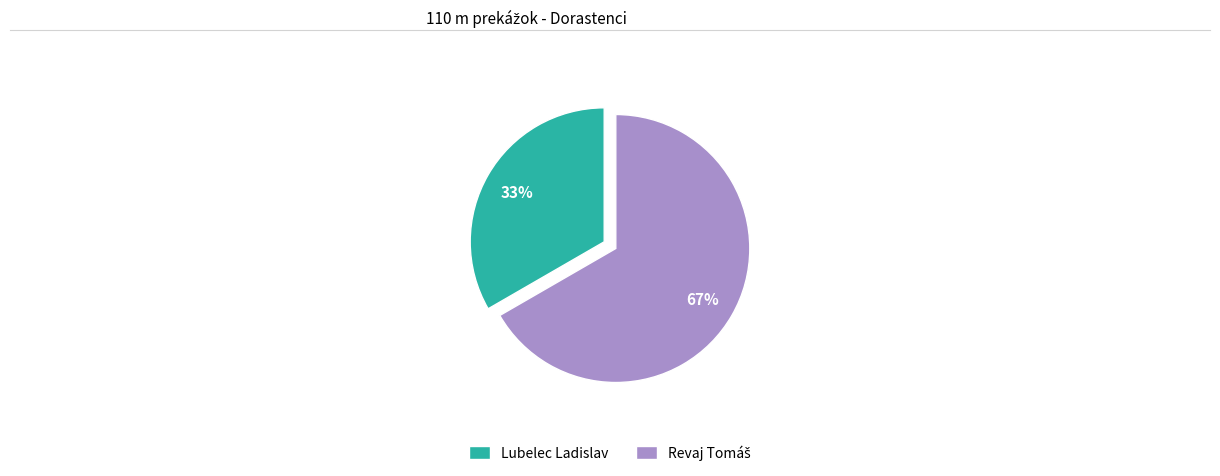

To the nearest percent, what is the average slice percentage?

50%